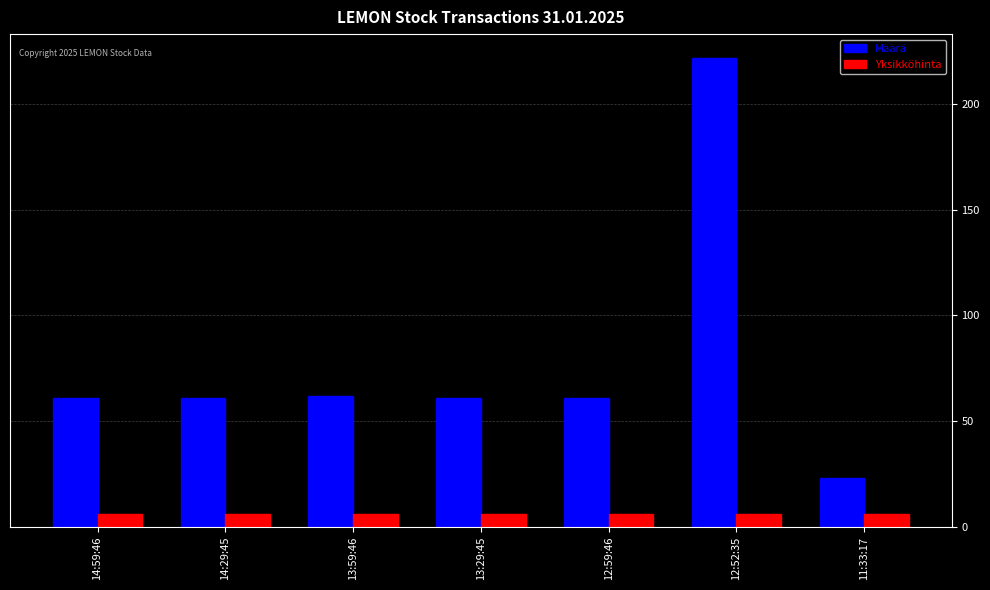

Which series has the largest range (max minus min)?

Määrä